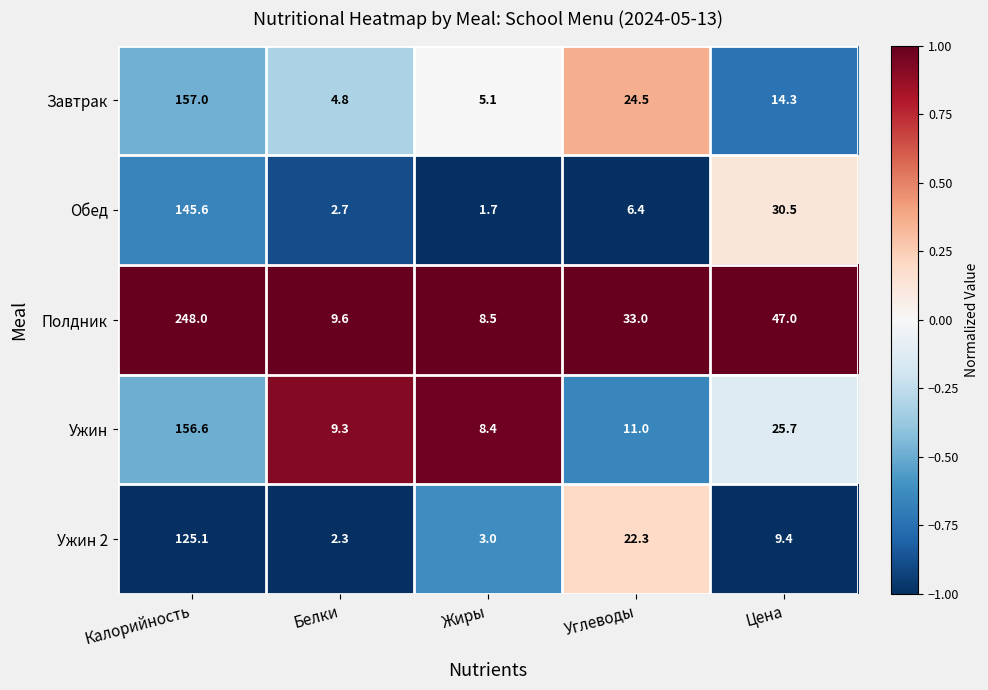

Rank the series by their maximum value, from lowest to highest.

Ужин 2, Обед, Ужин, Завтрак, Полдник